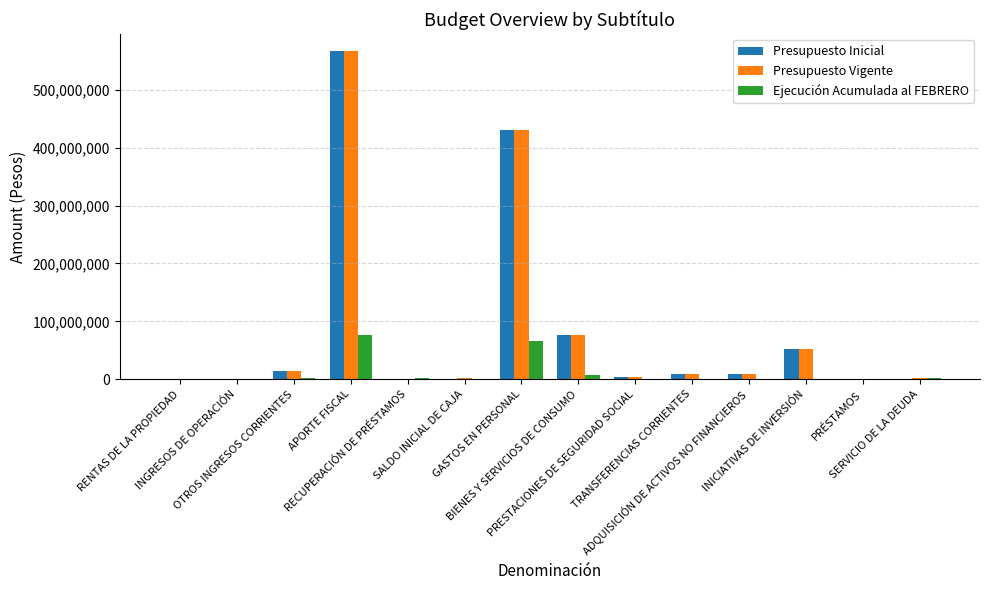

What is the highest value of the Ejecución Acumulada al FEBRERO series?

76493178